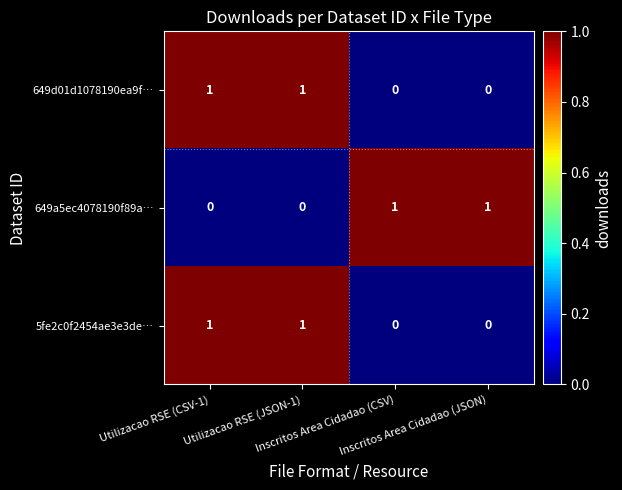

Count the 649d01d1078190ea9f… values in the range 0 to 1.

4